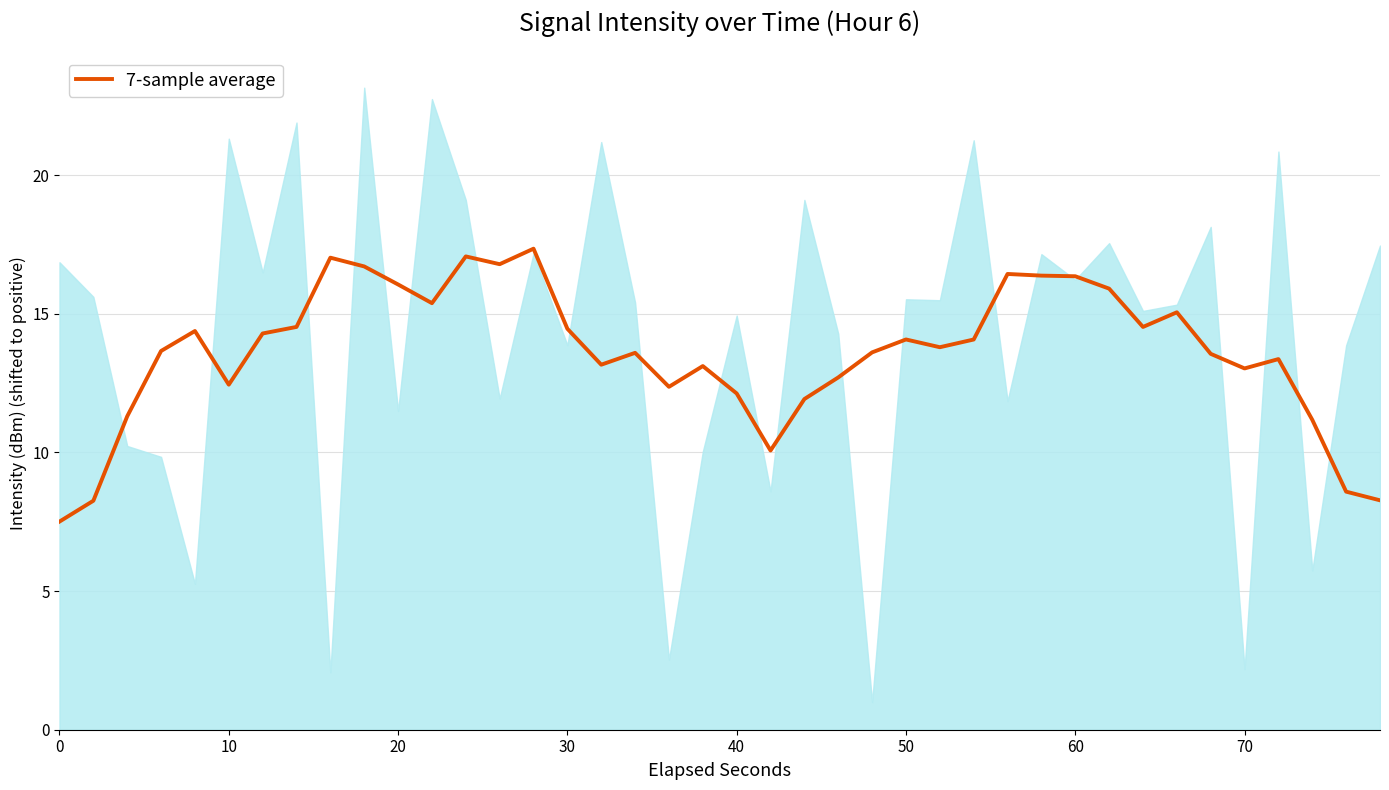

The 7-sample average series shows 14.1 at 50. True or false?

True